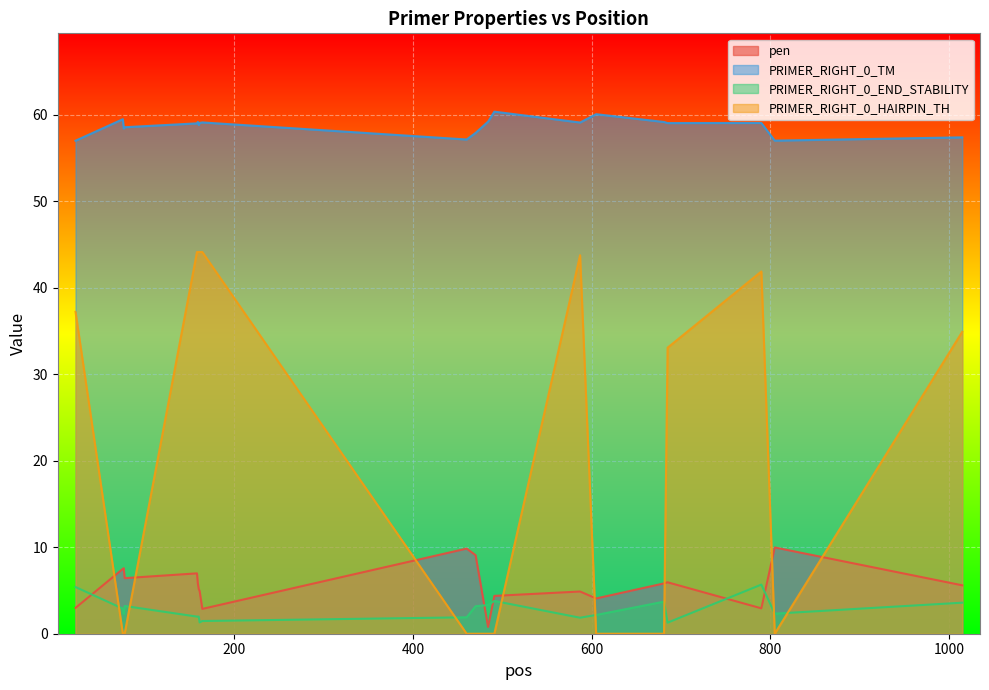

Between which two adjacent categories do PRIMER_RIGHT_0_HAIRPIN_TH and PRIMER_RIGHT_0_END_STABILITY first intersect?

22 and 75